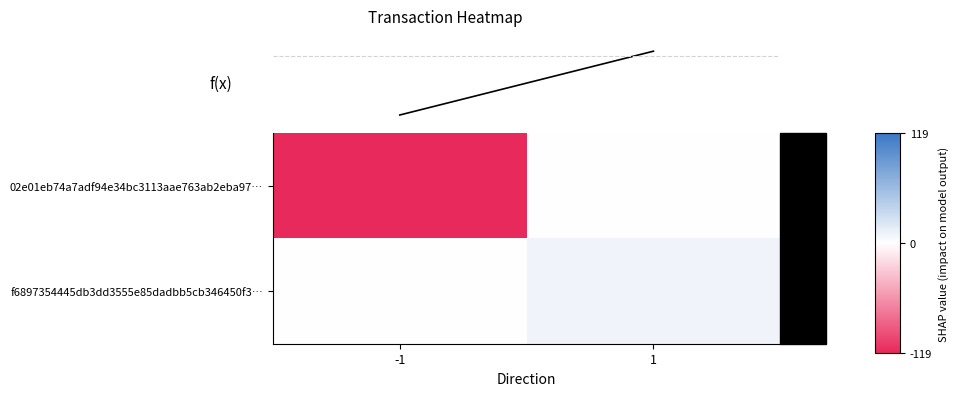

At -1, list the series in order from largest to smallest.

f6897354445db3dd3555e85dadbb5cb346450f3…, f(x), 02e01eb74a7adf94e34bc3113aae763ab2eba97…